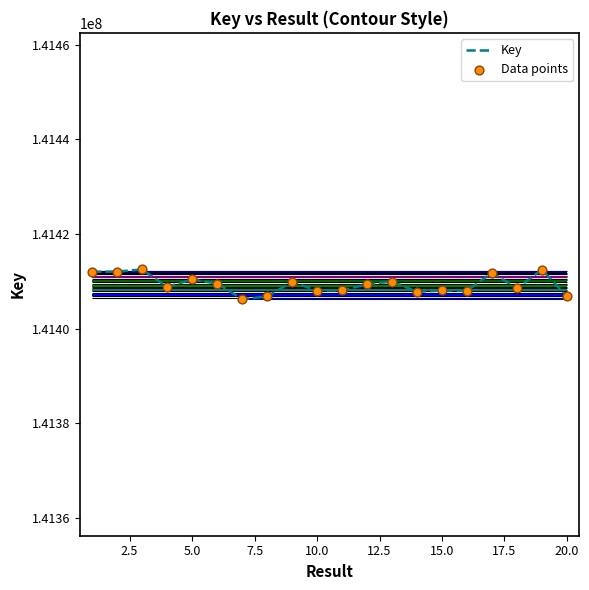

At how many categories does at least one series exceed 141412374?

2